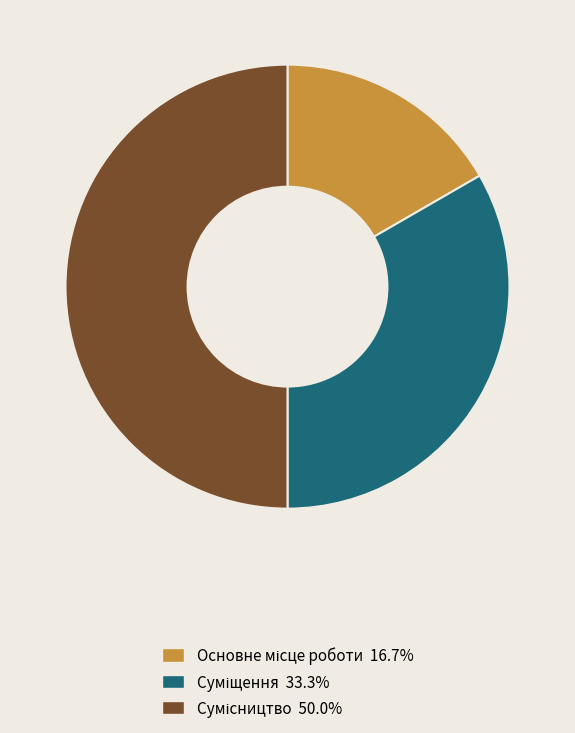

What percentage is NOT represented by Сумісництво?

50.0%